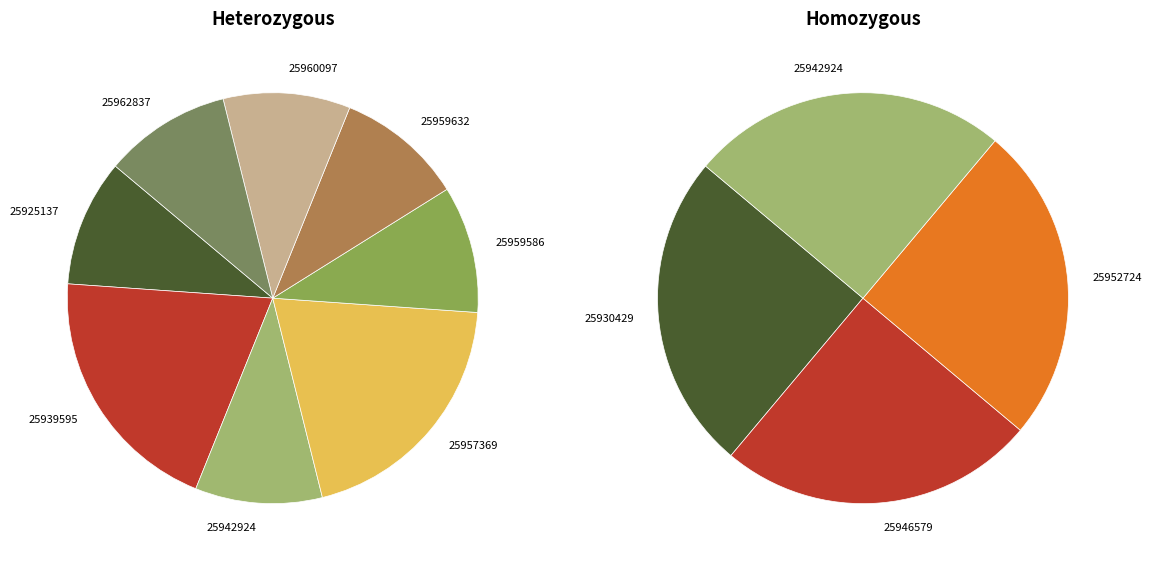

Is it true that heterozygous is 64% of the pie?

True